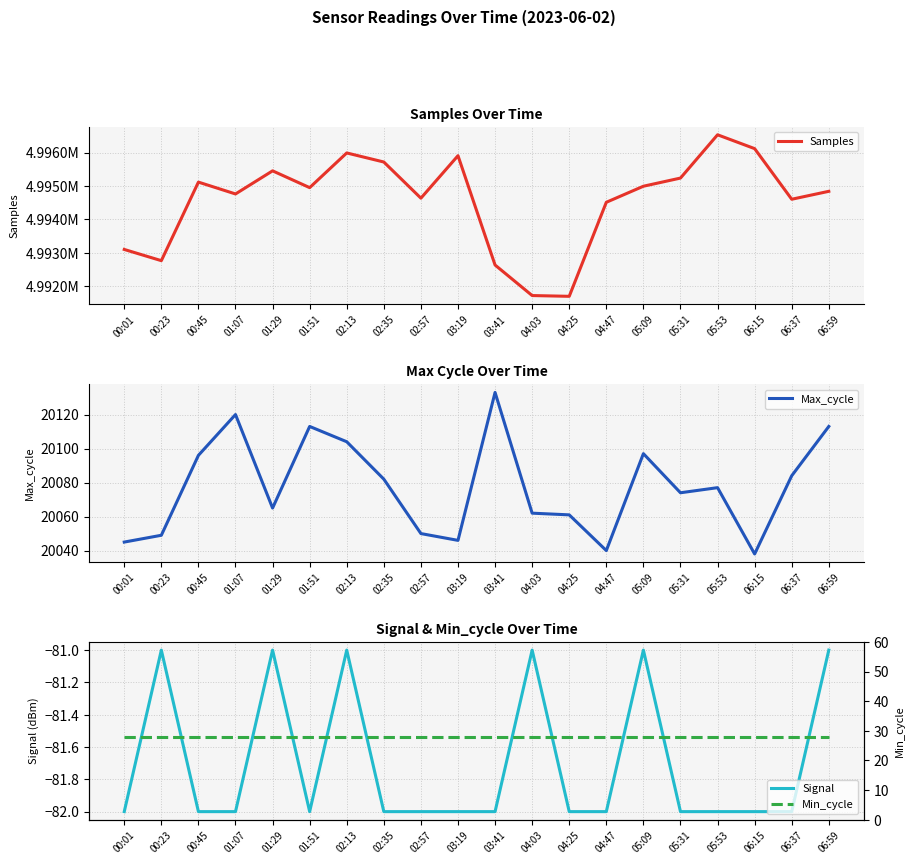

Which series changed the most between 00:23 and 02:35?

Samples